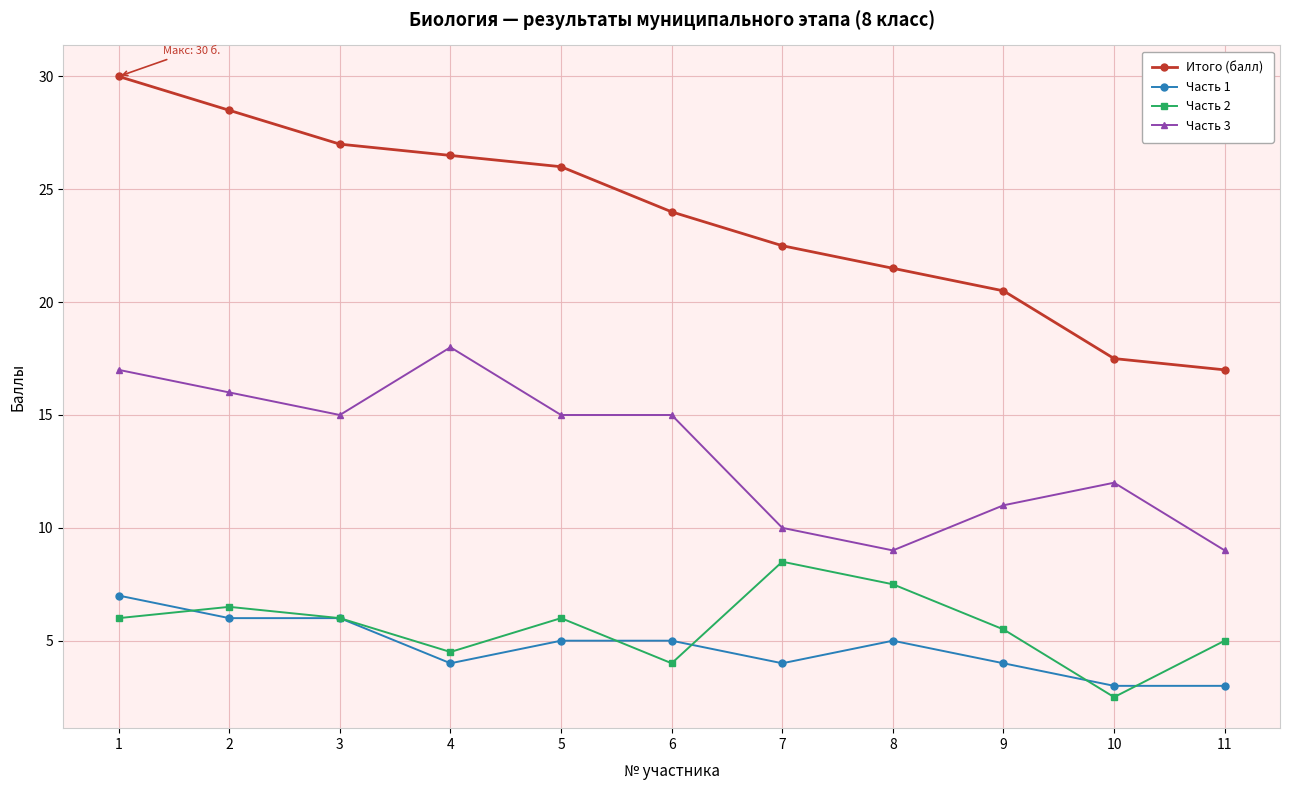

True or false: Часть 2 has more than 2 points higher than both neighbors.

True